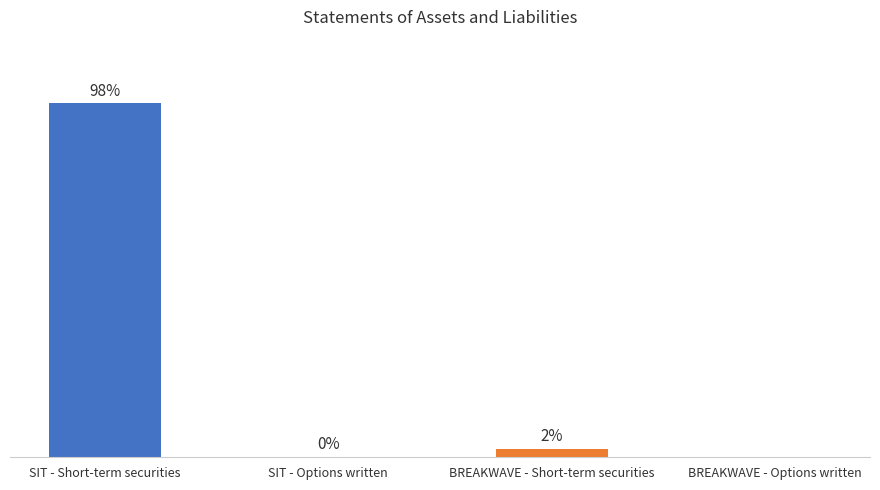

Which category has the highest value across all series?

SIT - Short-term securities